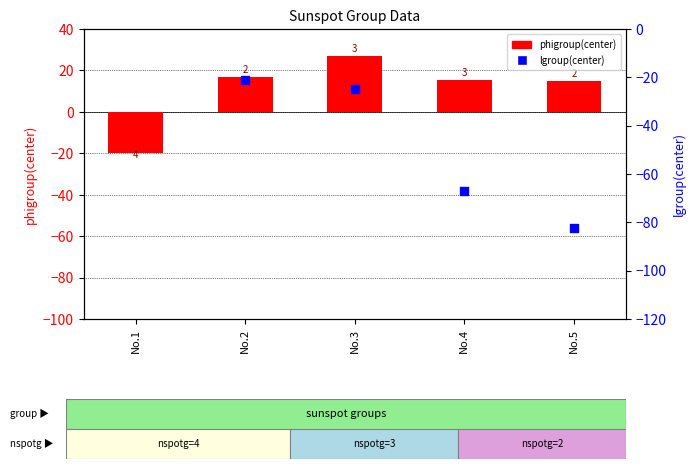

Is the value of lgroup(center) at No.2 greater than the value of phigroup(center) at No.5?

No